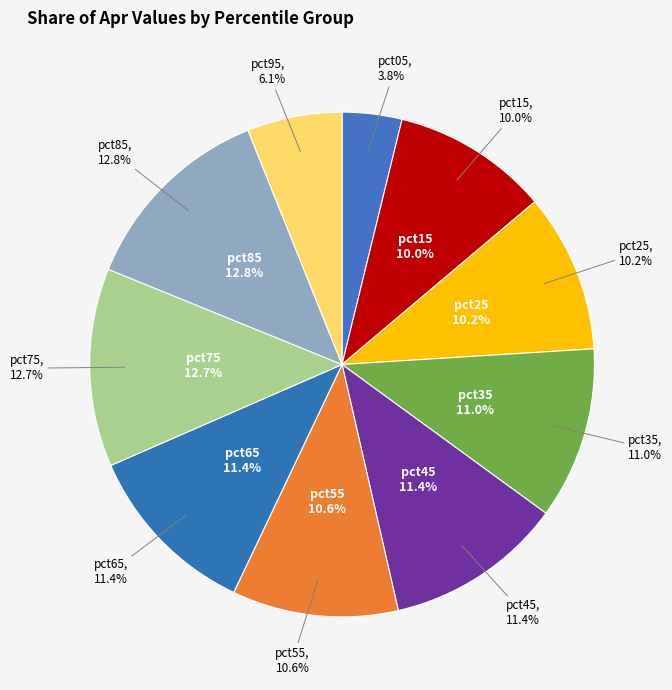

Is it true that pct95 is 1% of the pie?

False